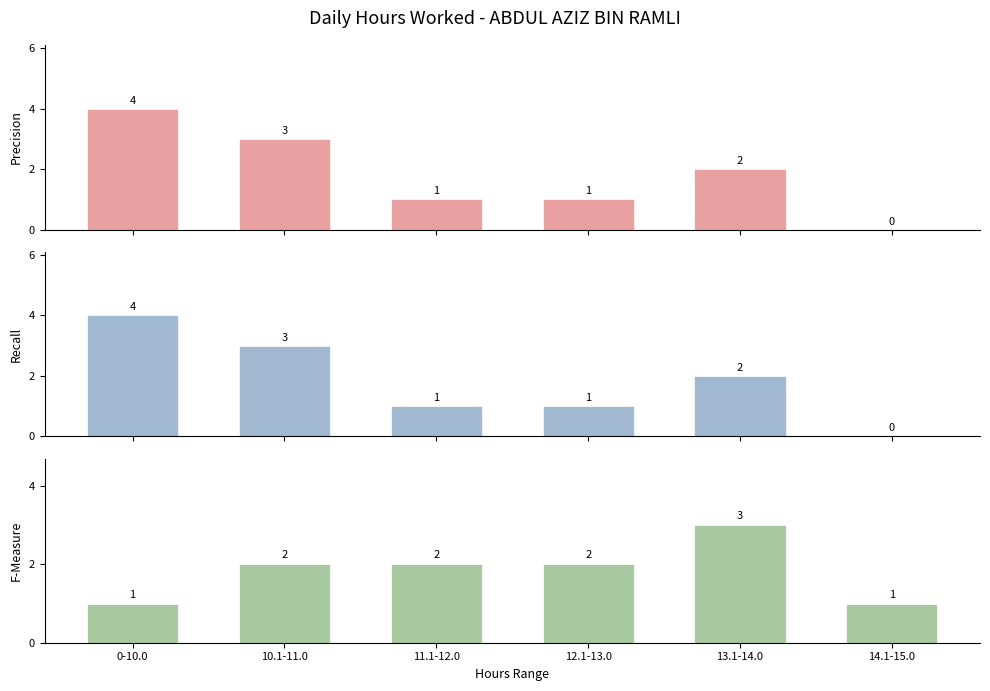

Which label corresponds to the smallest value in the chart?

14.1-15.0